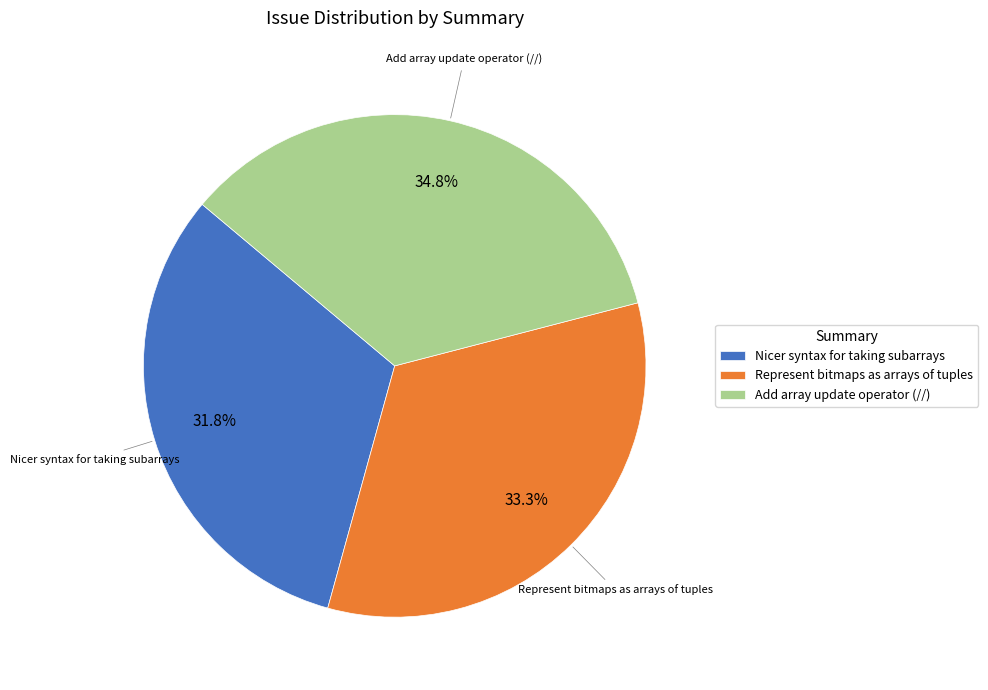

Is Add array update operator (//) the majority of the pie?

No